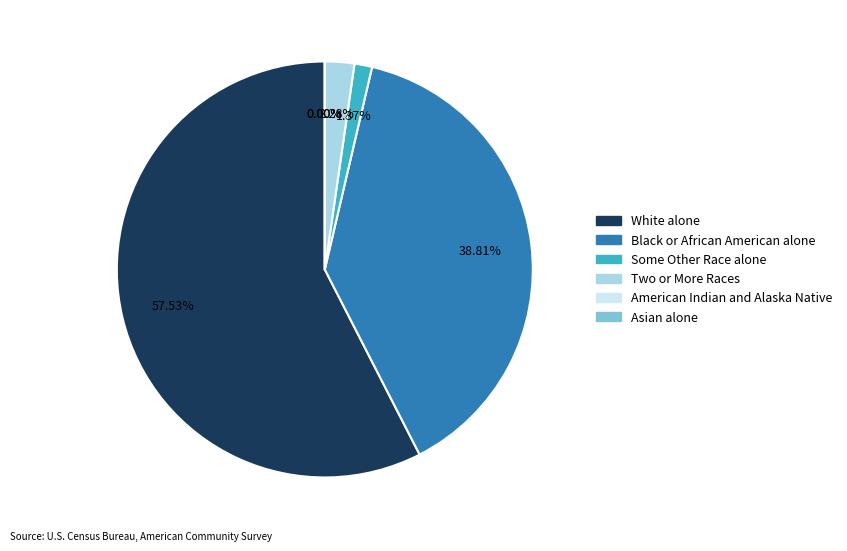

How many slices are in this pie chart?

6